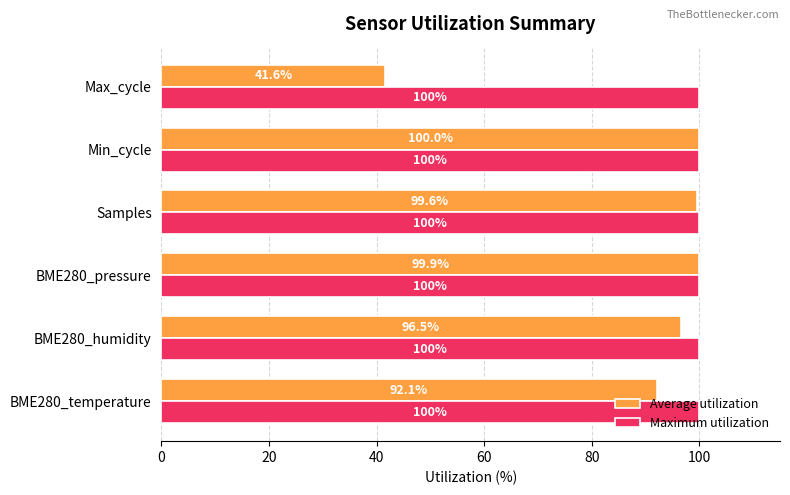

What is the sum of the Maximum utilization values at BME280_pressure and Samples?

200.0